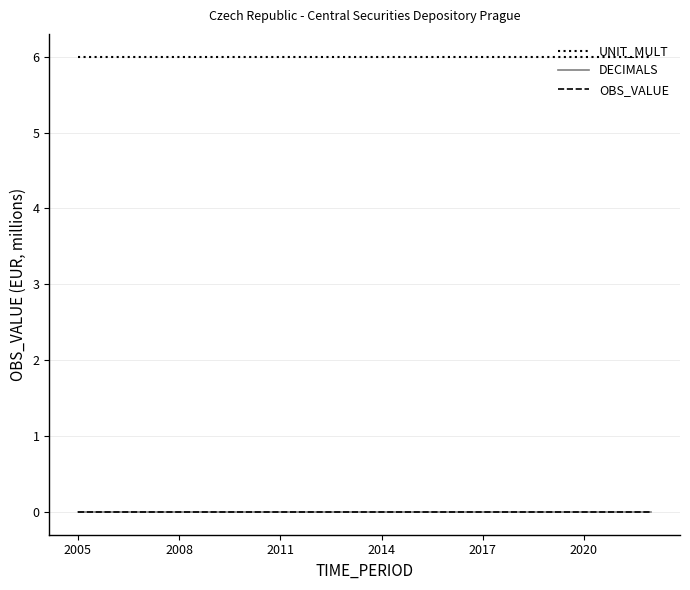

How many lines are shown in the chart?

3